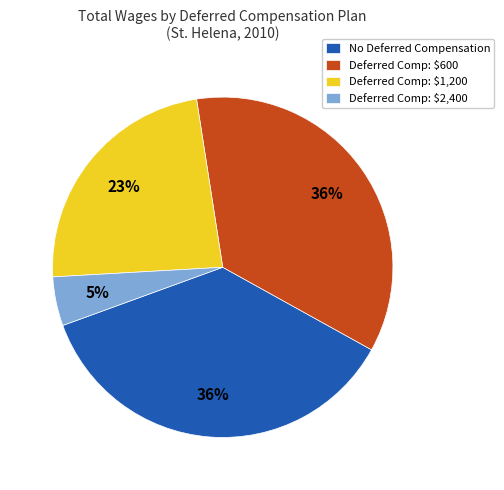

The Deferred Comp: $600 slice represents 43% of the pie. True or false?

False